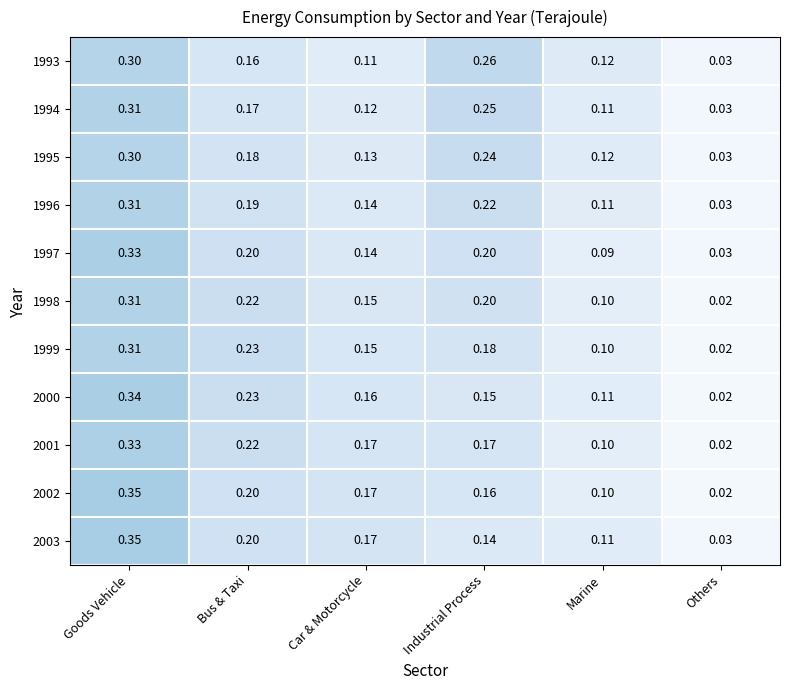

At which category does the chart reach its peak across all series?

Goods Vehicle